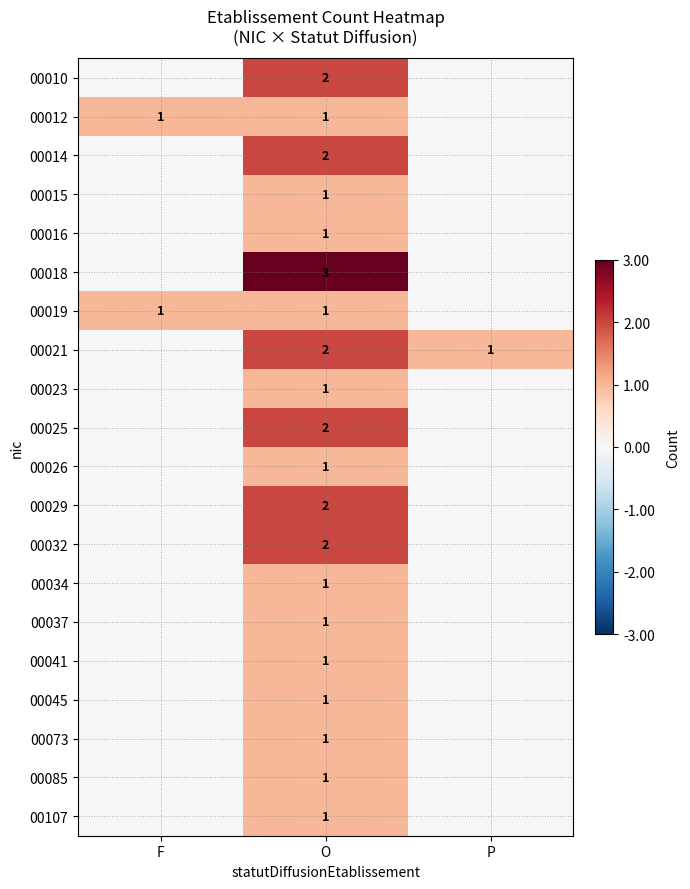

True or false: 00010 has a value of 2 at O.

True